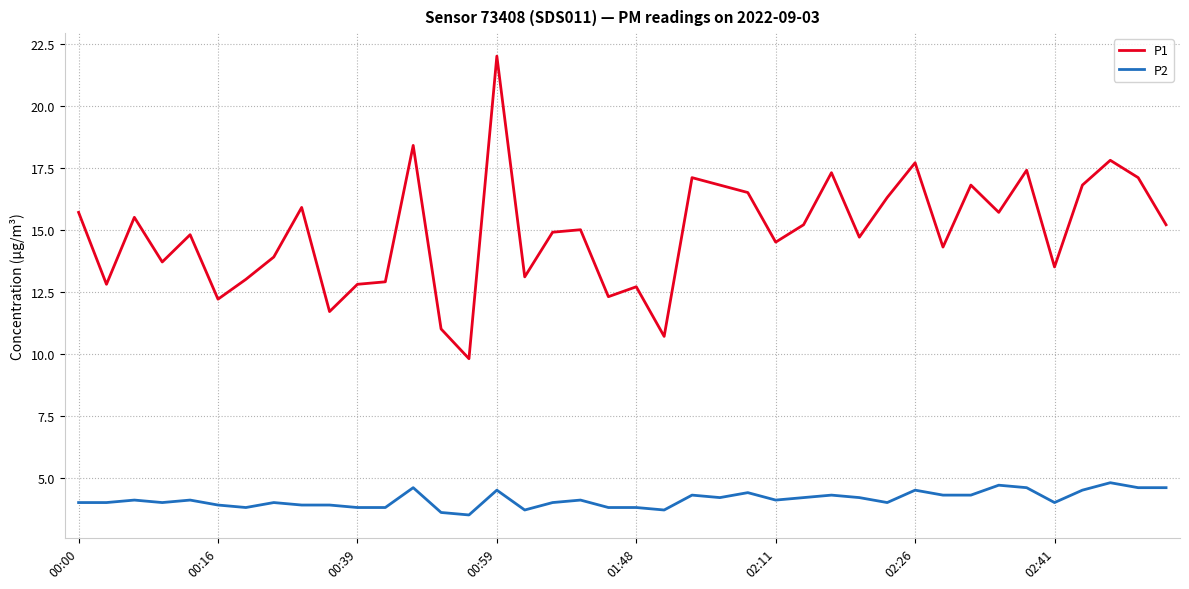

What is the maximum value shown in the chart?

22.0